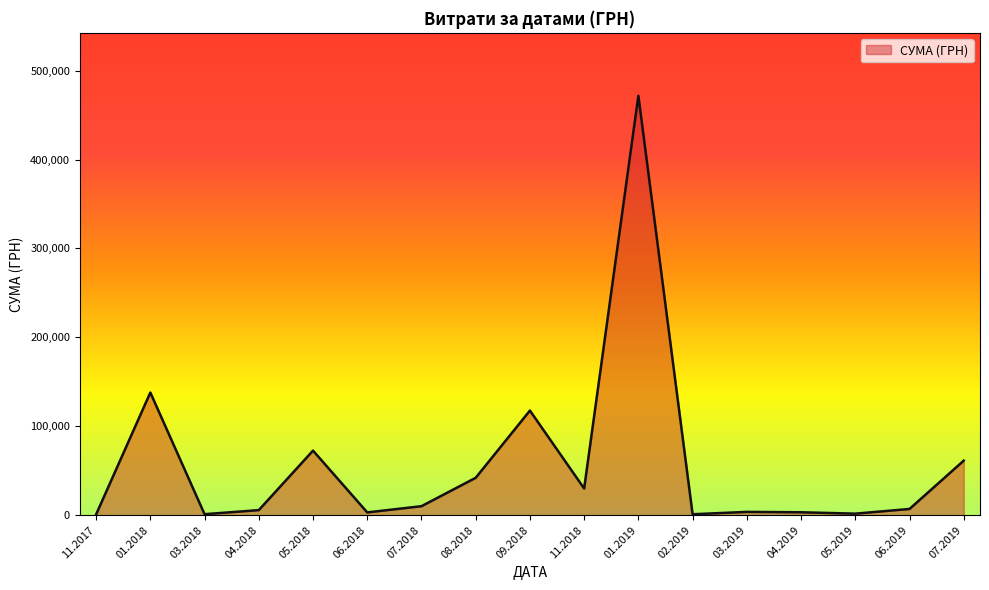

What is the difference between the maximum and minimum values?

470860.1